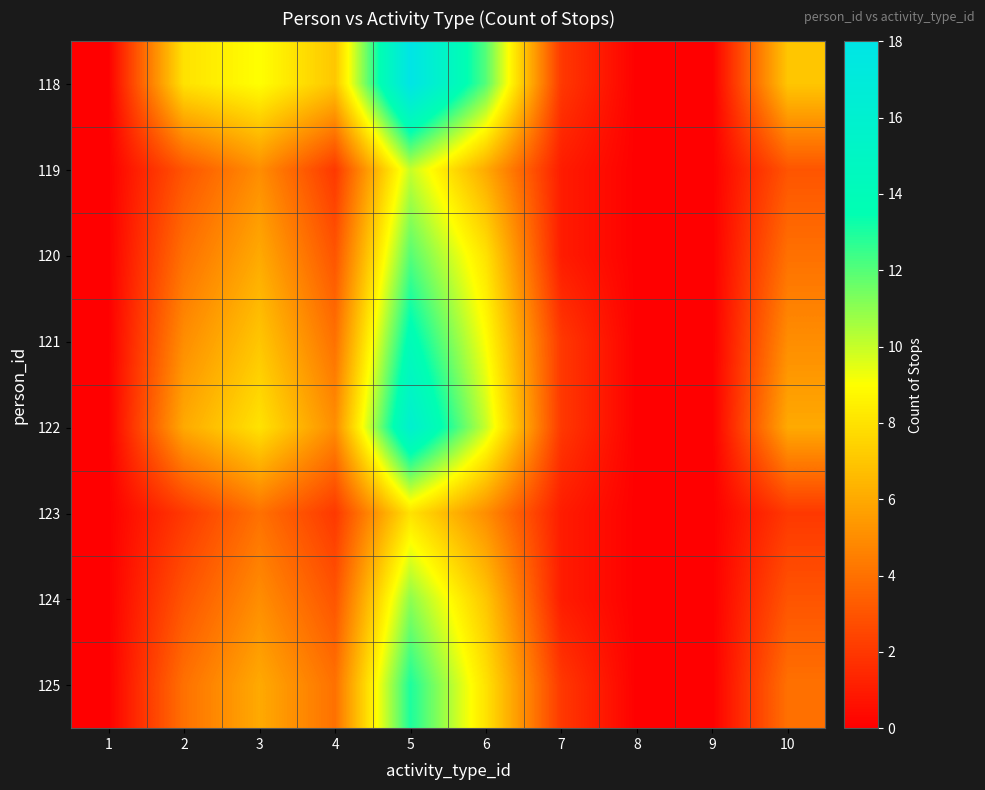

Which label corresponds to the smallest value in the chart?

1